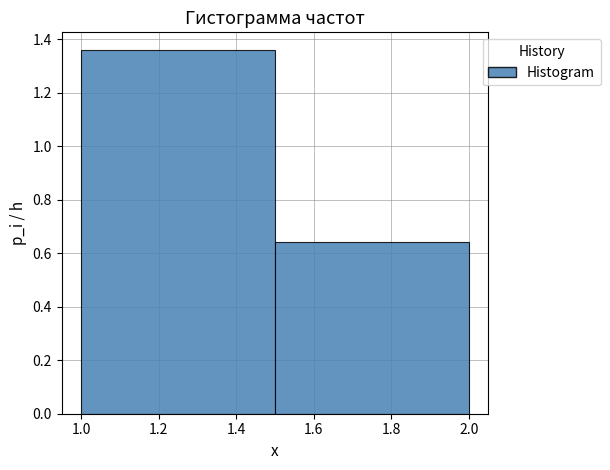

Reading left to right, transcribe this chart: for each bar, give the range it covers on the x-axis and its height. The values are not printed on the chart, so give them approximately, as read against the axis.

1.0 to 1.5: 1.36
1.5 to 2.0: 0.64